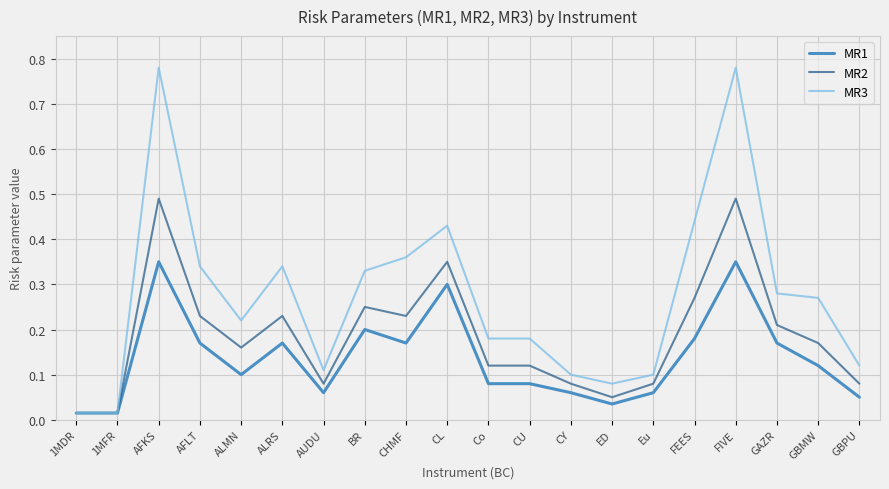

Is the value of MR3 at CU greater than the value of MR2 at CU?

Yes